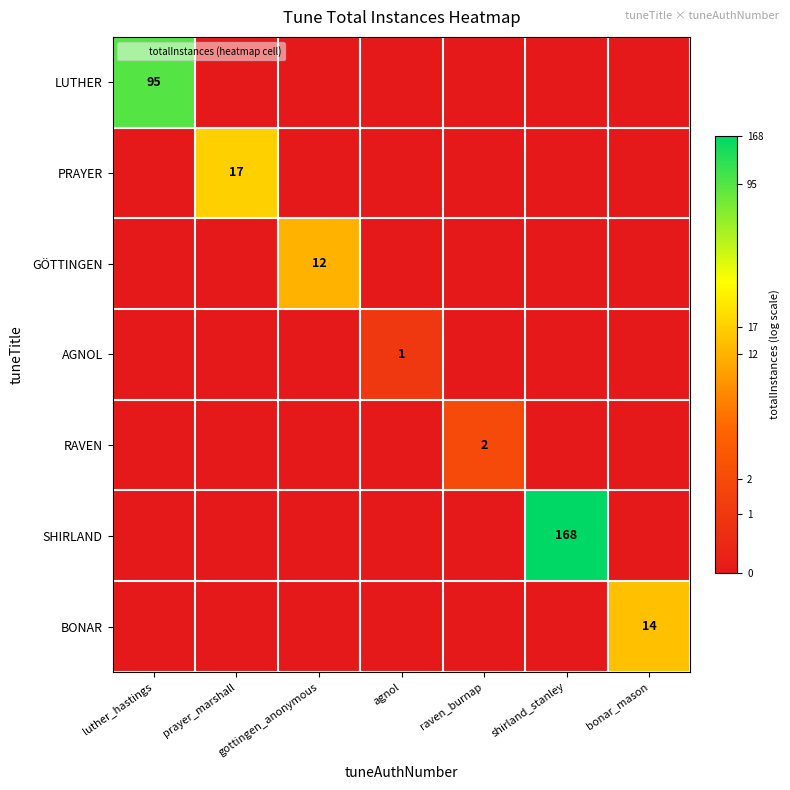

The AGNOL series shows 1 at agnol. True or false?

True